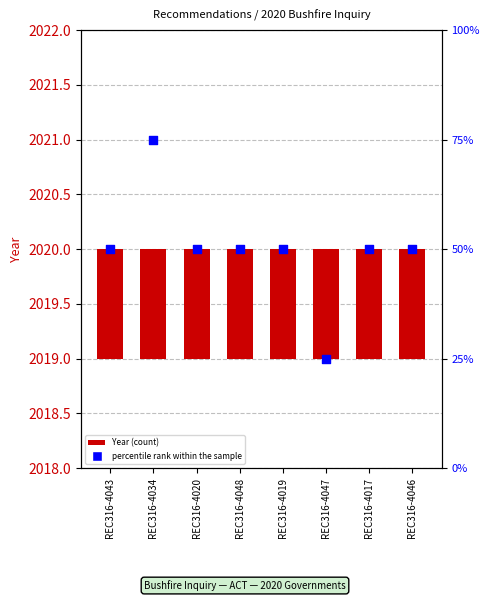

Which series reaches the minimum Y coordinate?

Year